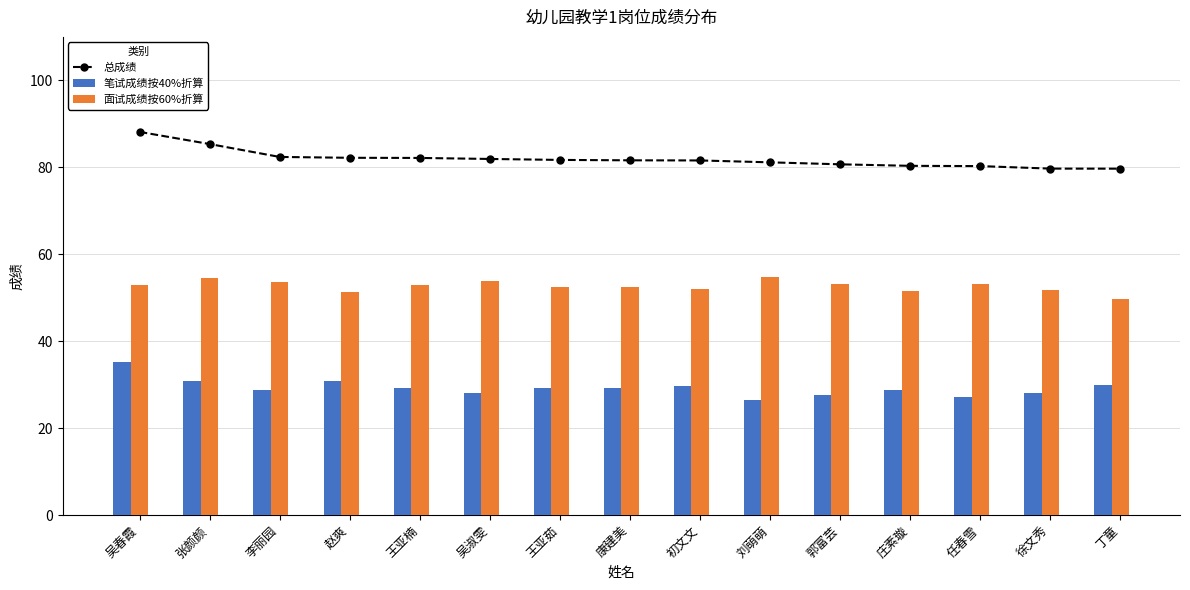

Between 王亚楠 and 初文文, which series saw the biggest shift?

面试成绩按60%折算